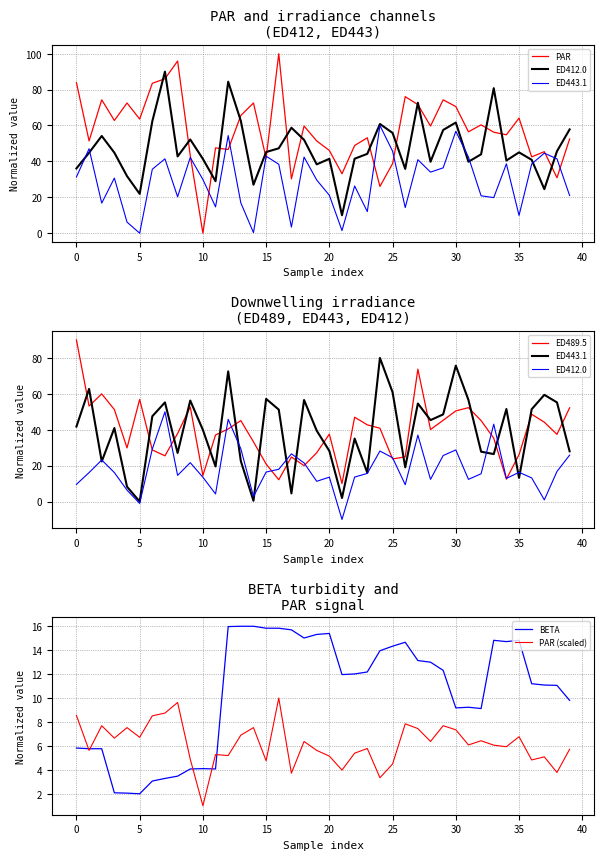

True or false: ED443.1 has more than 0 points higher than both neighbors.

True